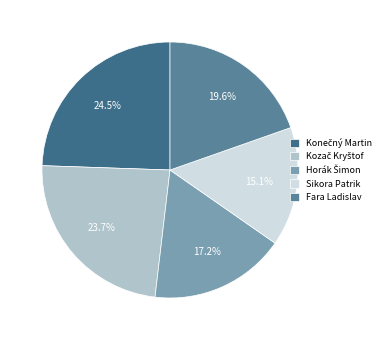

Is there any slice that represents more than half of the pie?

No